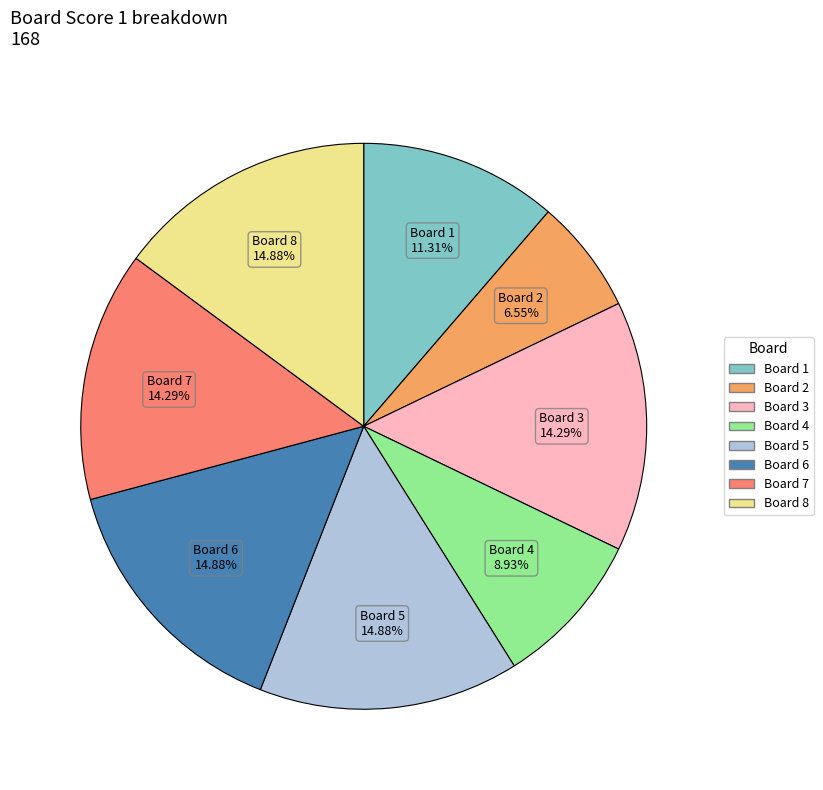

Is there any slice that represents more than half of the pie?

No